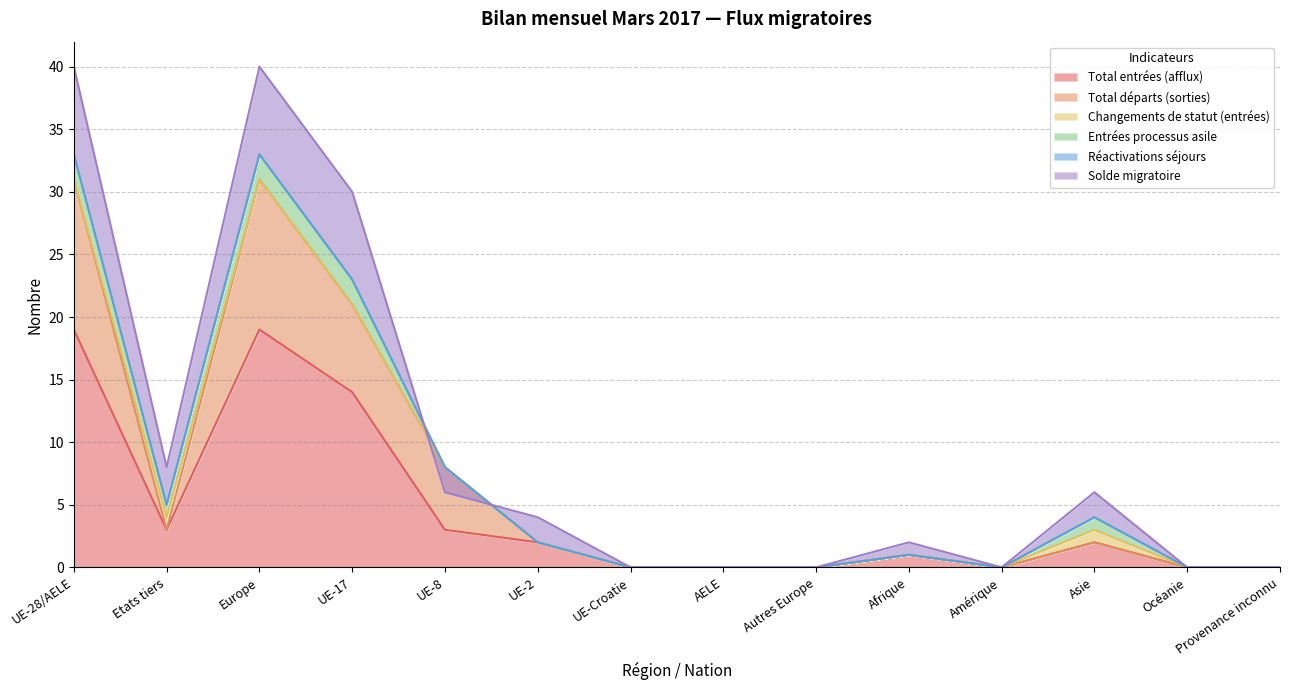

At which category does Solde migratoire reach its first local valley?

Etats tiers